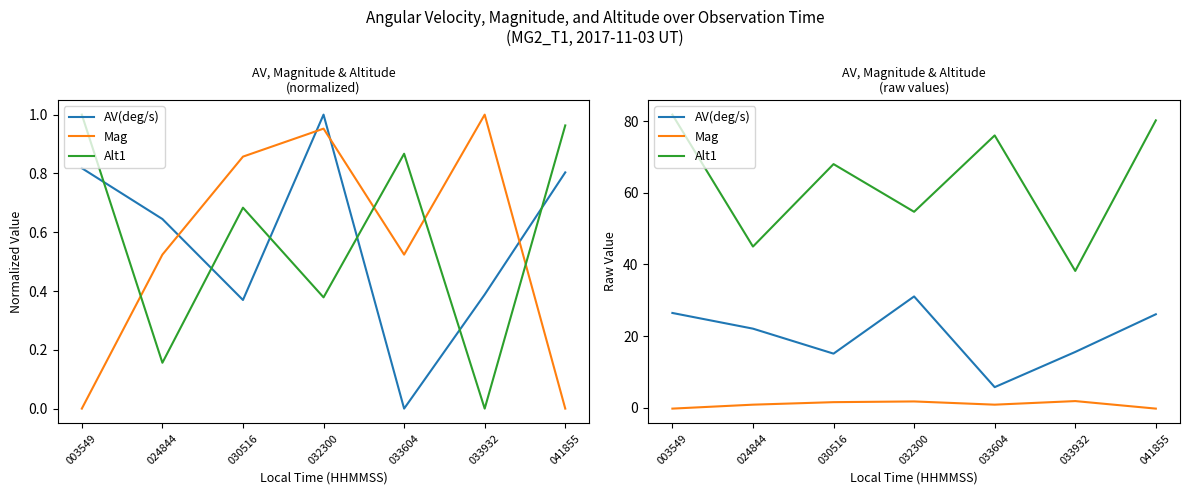

What is the difference between the second highest and minimum values in the Mag series?

2.0